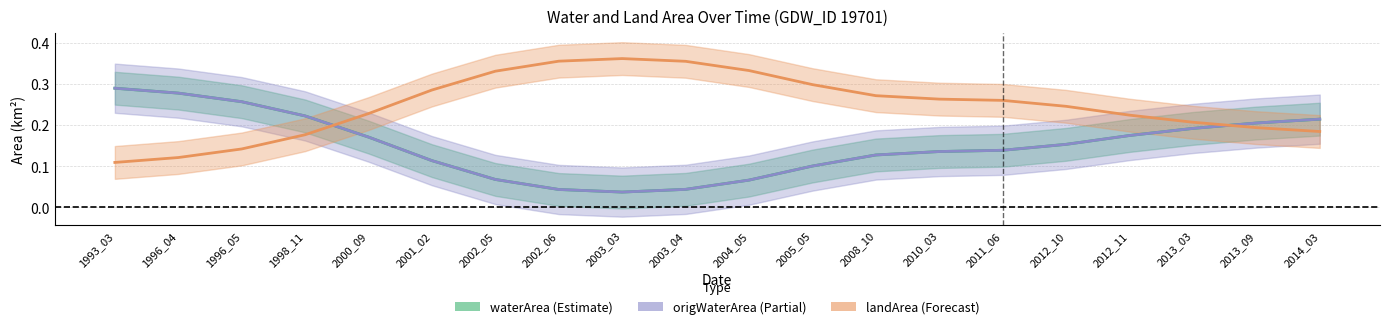

Reading left to right, extract all data points from this chart.

waterArea: 0.3	0.3	0.3	0.2	0.2	0.1	0.1	0.0	0.0	0.0	0.1	0.1	0.1	0.1	0.1	0.2	0.2	0.2	0.2	0.2
origWaterArea: 0.3	0.3	0.3	0.2	0.2	0.1	0.1	0.0	0.0	0.0	0.1	0.1	0.1	0.1	0.1	0.2	0.2	0.2	0.2	0.2
landArea: 0.1	0.1	0.1	0.2	0.2	0.3	0.3	0.4	0.4	0.4	0.3	0.3	0.3	0.3	0.3	0.2	0.2	0.2	0.2	0.2